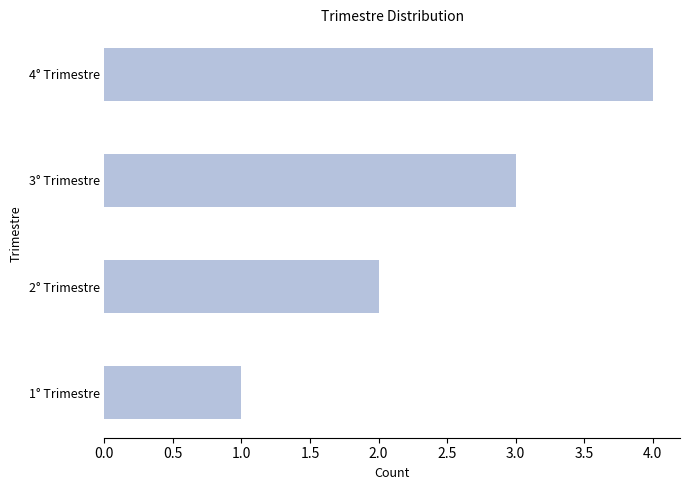

What is the difference between the maximum and minimum values?

3